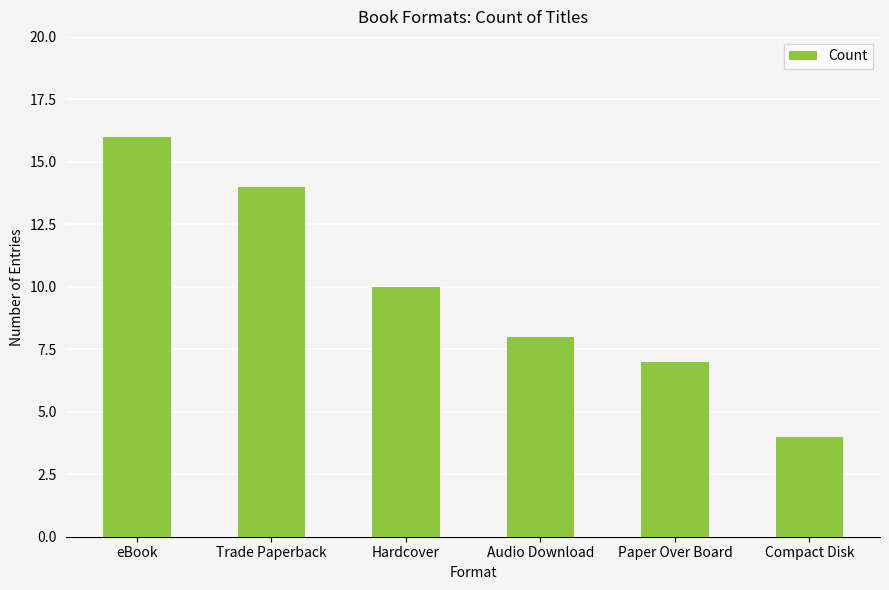

Are the bars horizontal?

No